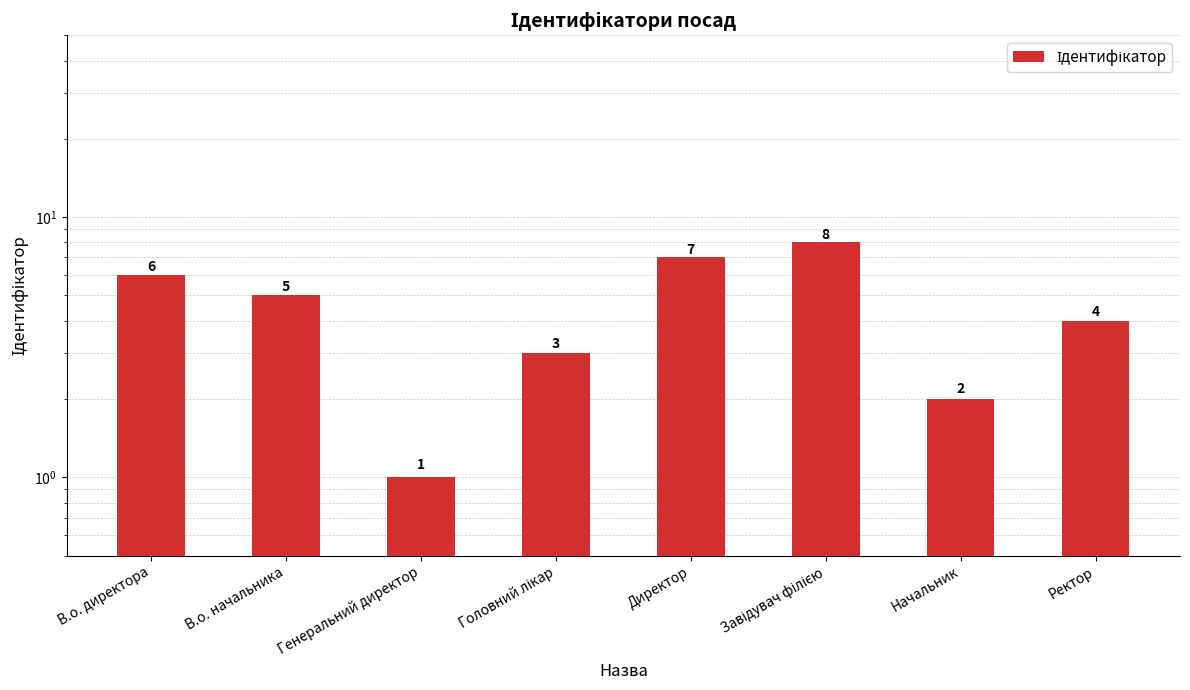

What is the label of the 8th bar from the left?

Ректор